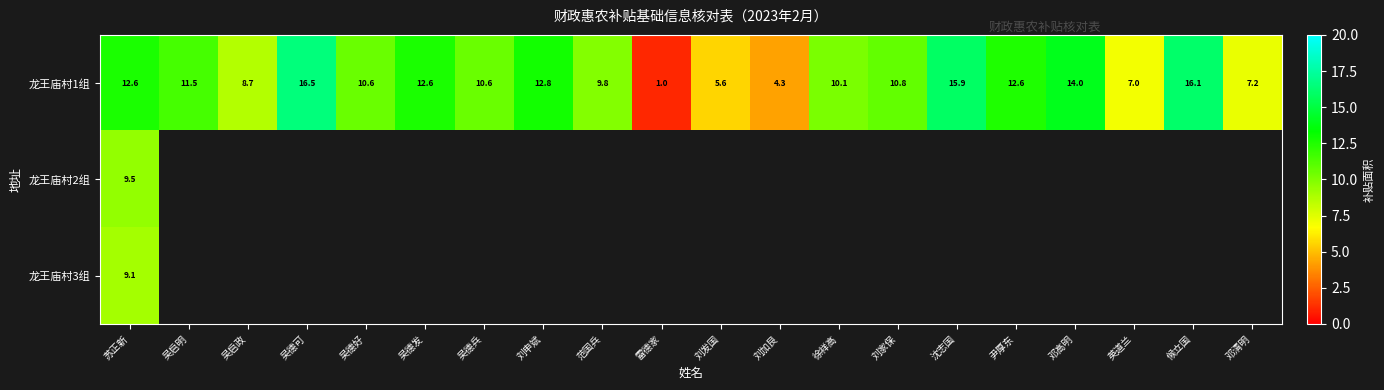

At which label does 龙王庙村1组 reach its peak?

吴德可